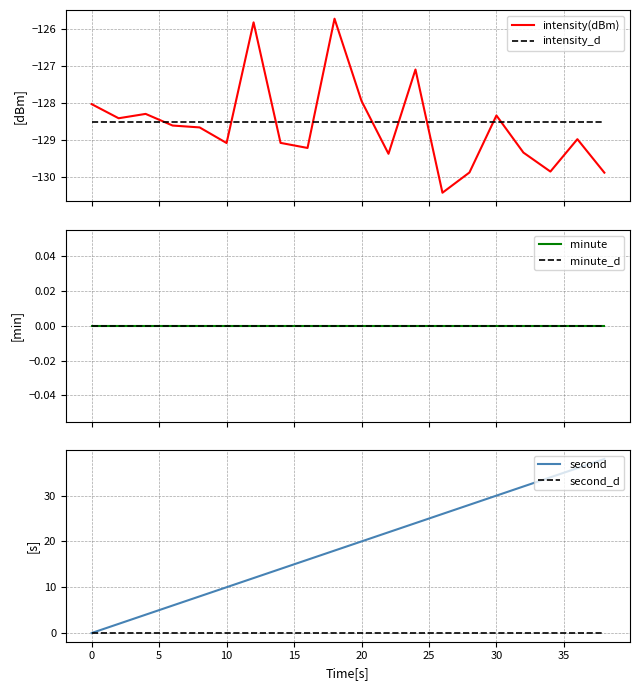

True or false: second and minute cross at least once.

False